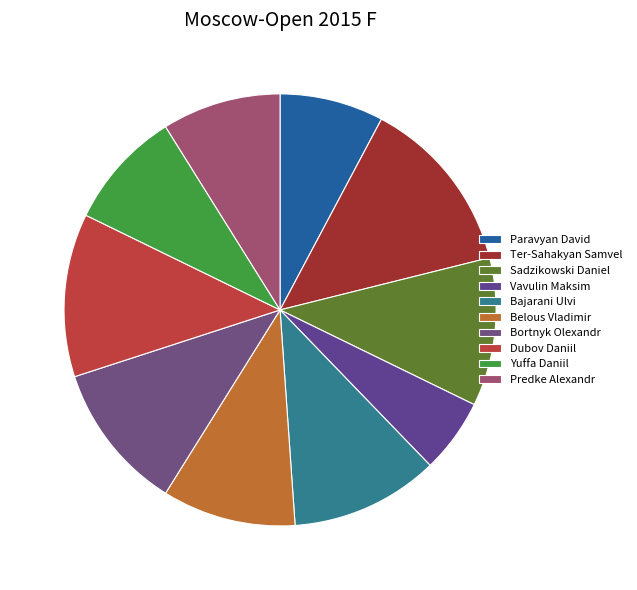

Do Yuffa Daniil and Bortnyk Olexandr together represent more than half of the pie?

No